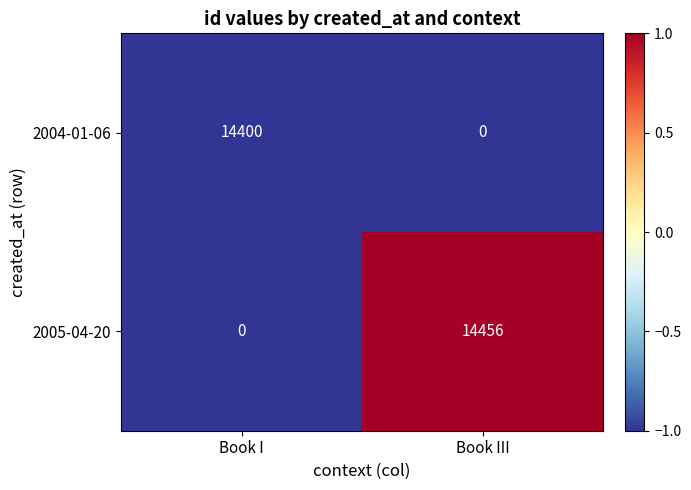

What value does the 2004-01-06 series have at Book I, to the nearest 100?

14400